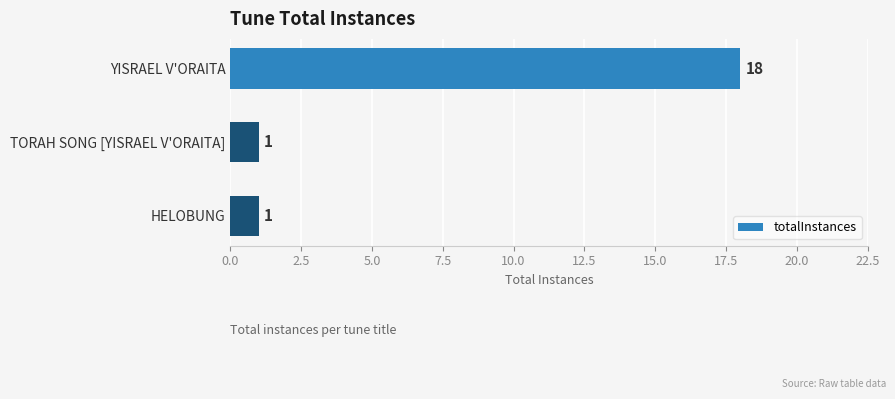

What is the difference between the maximum and minimum values?

17